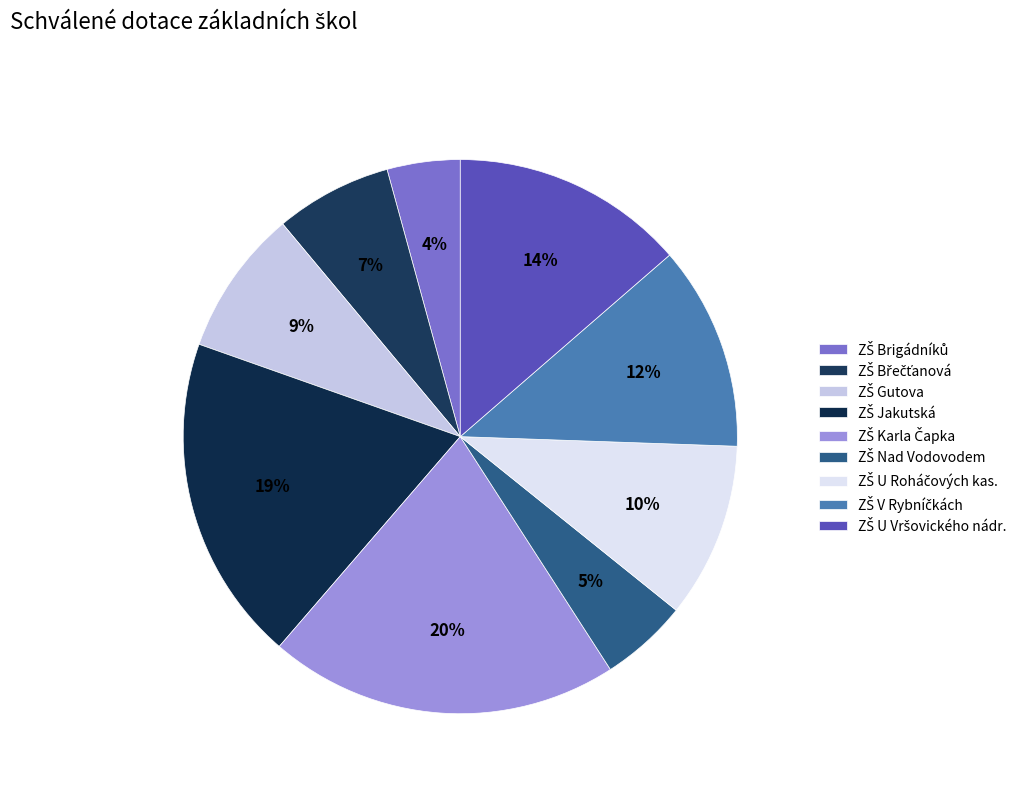

How many segments does this pie chart have?

9